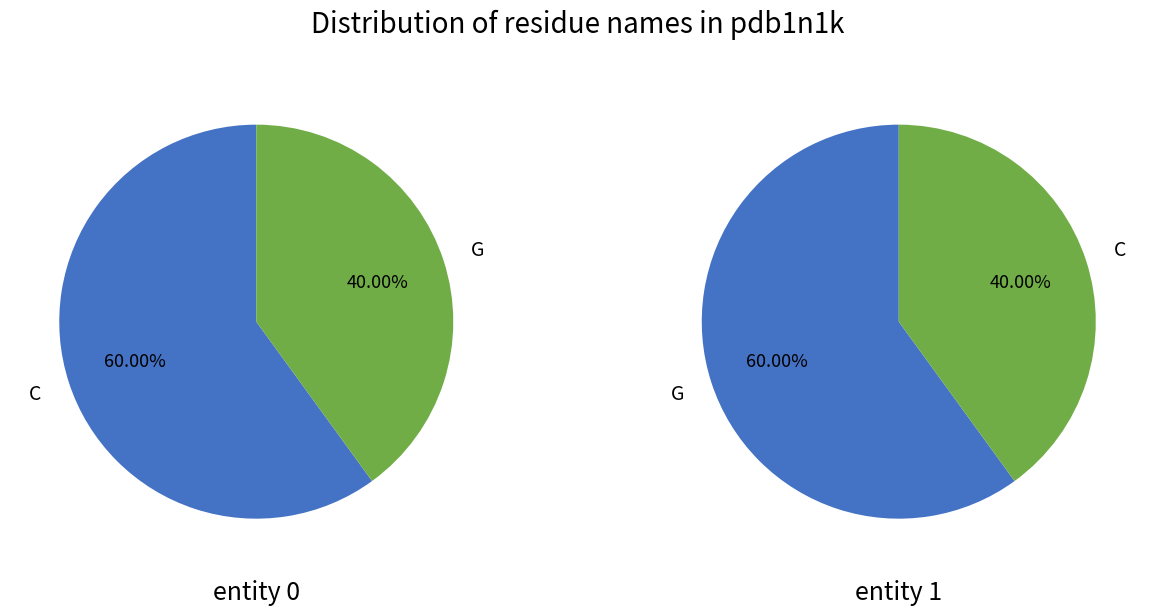

To the nearest percent, what is the difference between the 2 and 1 slice percentages?

20%